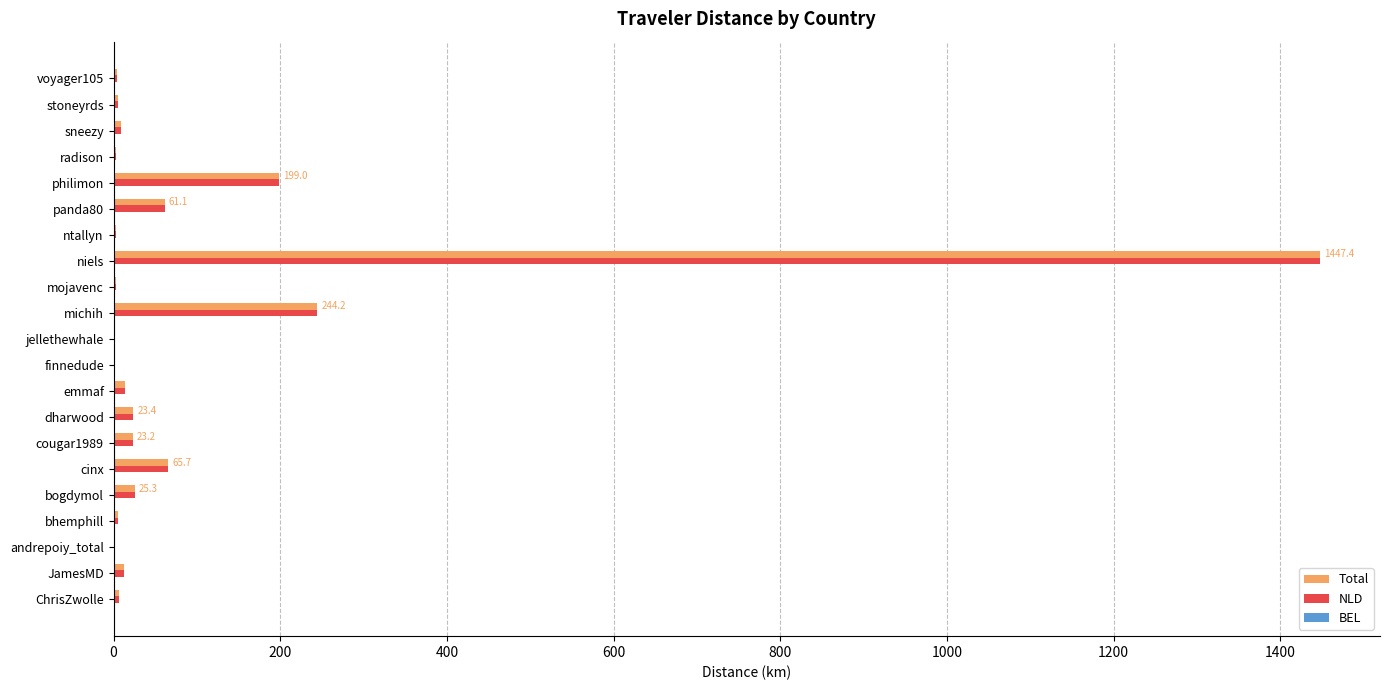

What is the highest value of the Total series?

1447.4